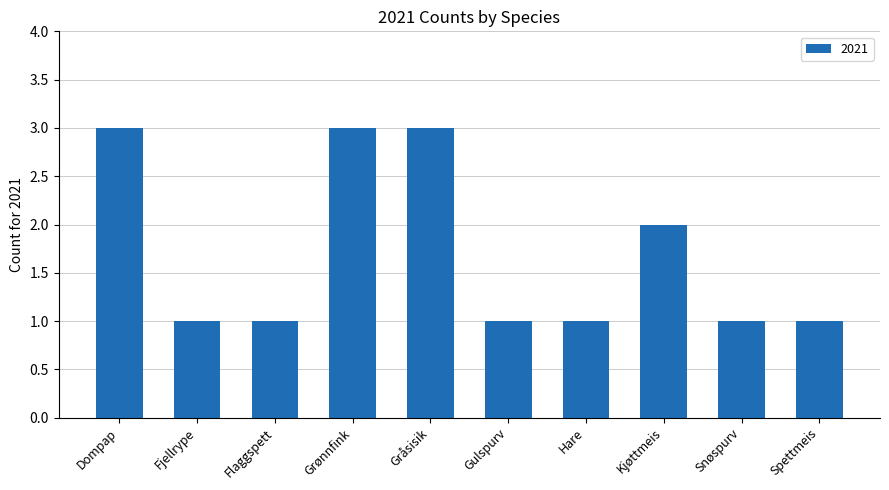

How many values are between 1 and 3?

10